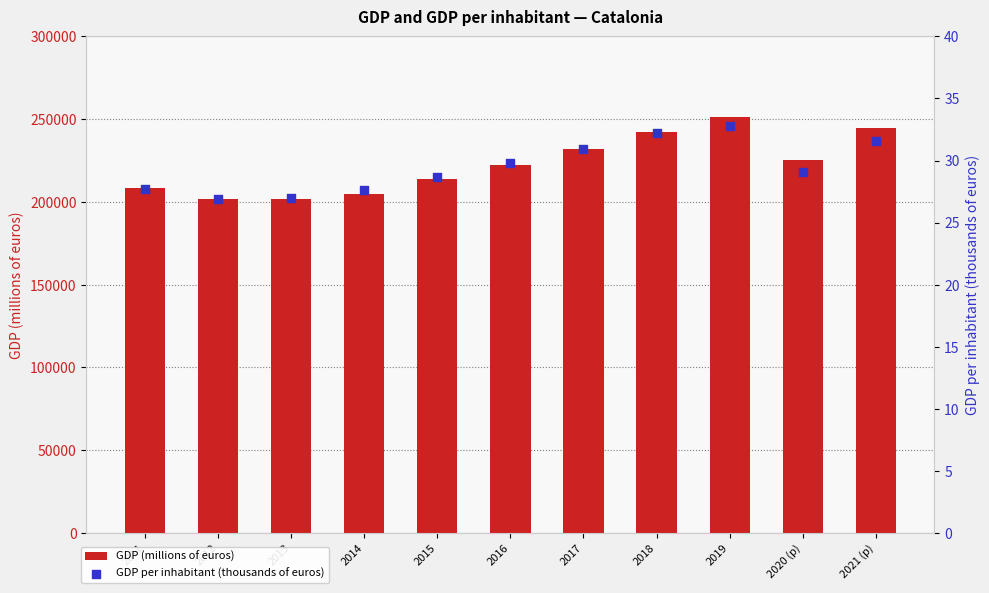

What is the total value across all series at 2020 (p)?

225087.8